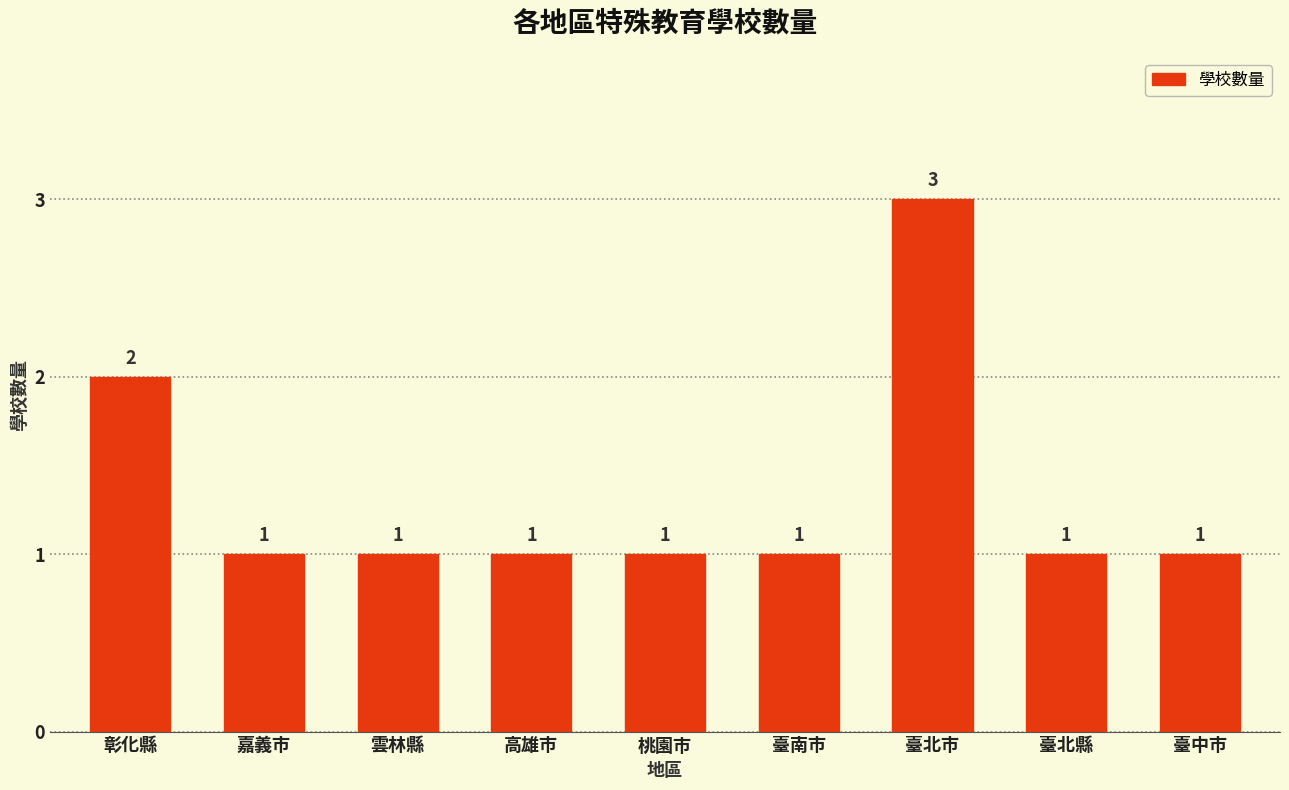

Where is the data nearest to the value 2?

彰化縣